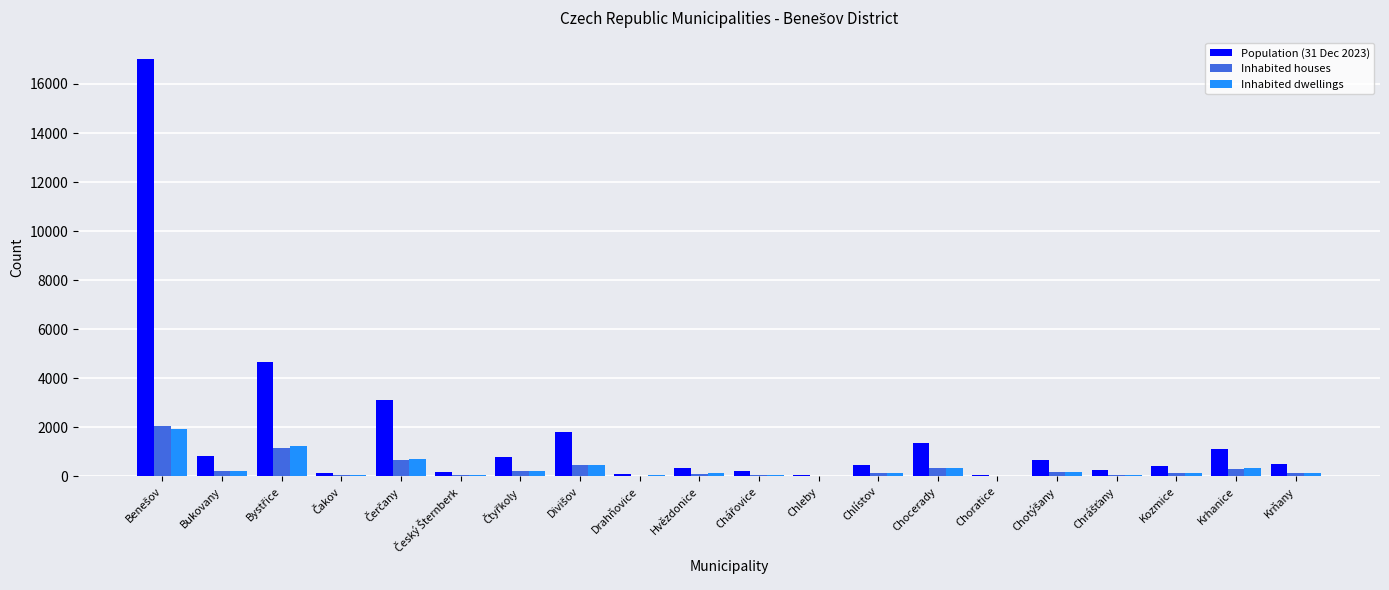

Which series has the largest total across all categories?

Population (31 Dec 2023)